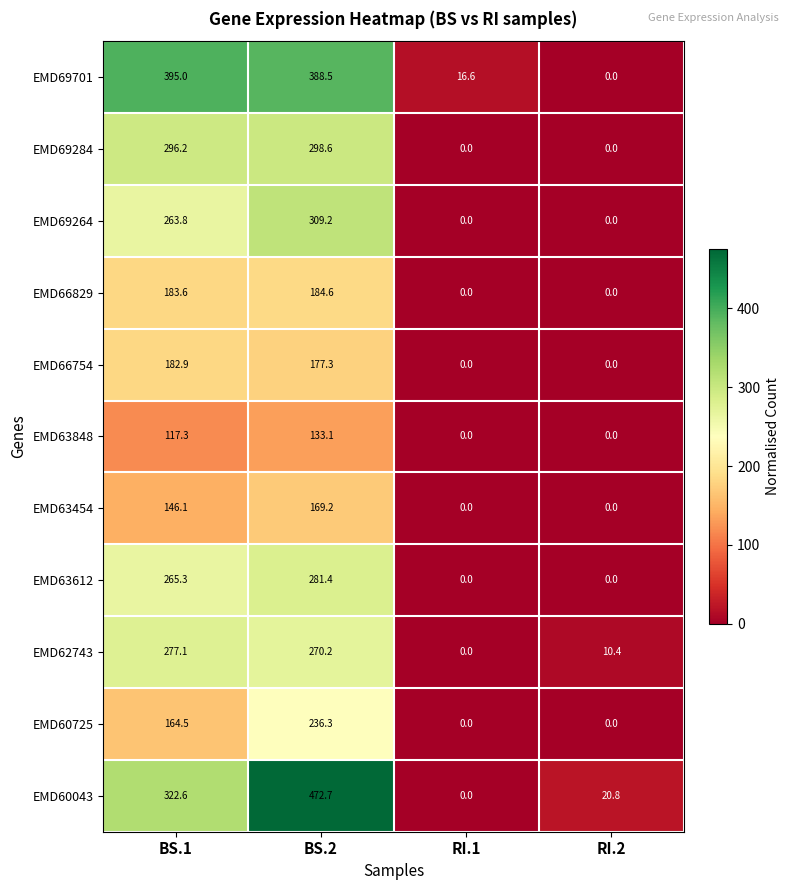

What is the spread (max minus min) of values at BS.1?

277.7